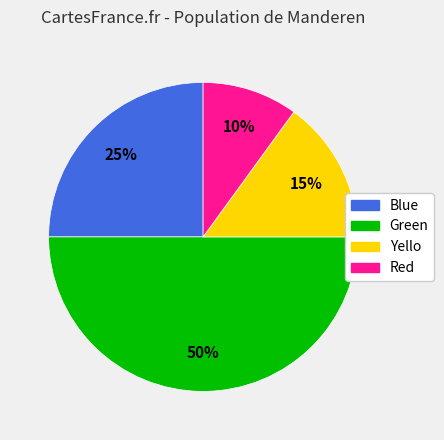

Combined, do Yello and Blue account for over 50%?

No